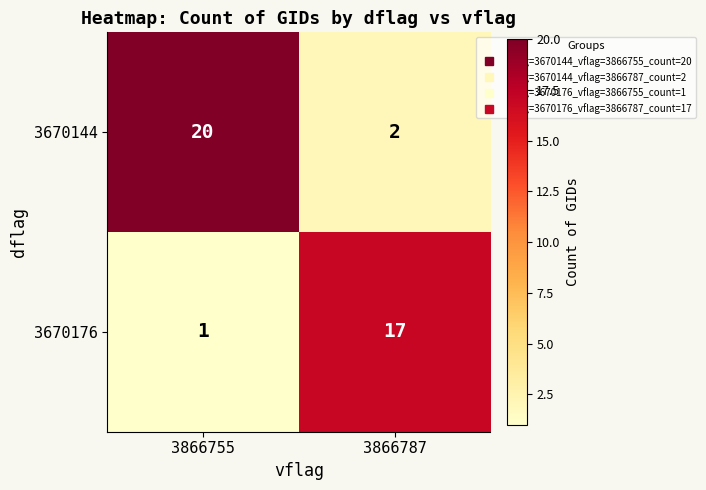

At 3866787, list the series in order from largest to smallest.

3670176, 3670144